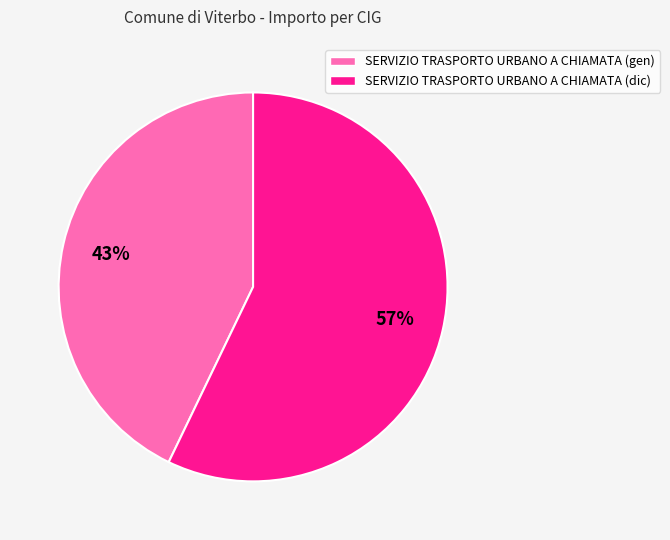

How many segments does this pie chart have?

2